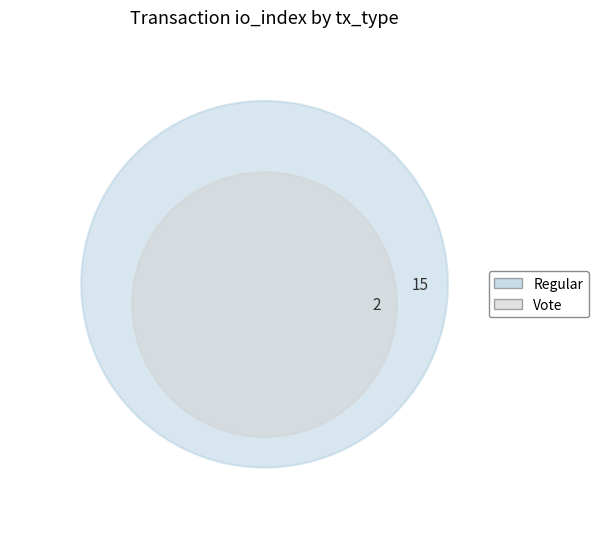

To the nearest percent, what is the average slice percentage?

50%